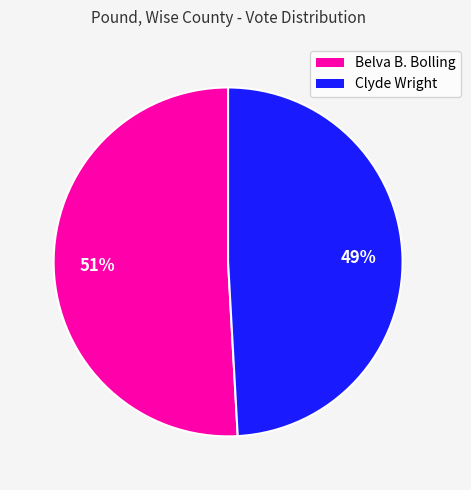

Between Belva B. Bolling and Clyde Wright, which is larger?

Belva B. Bolling